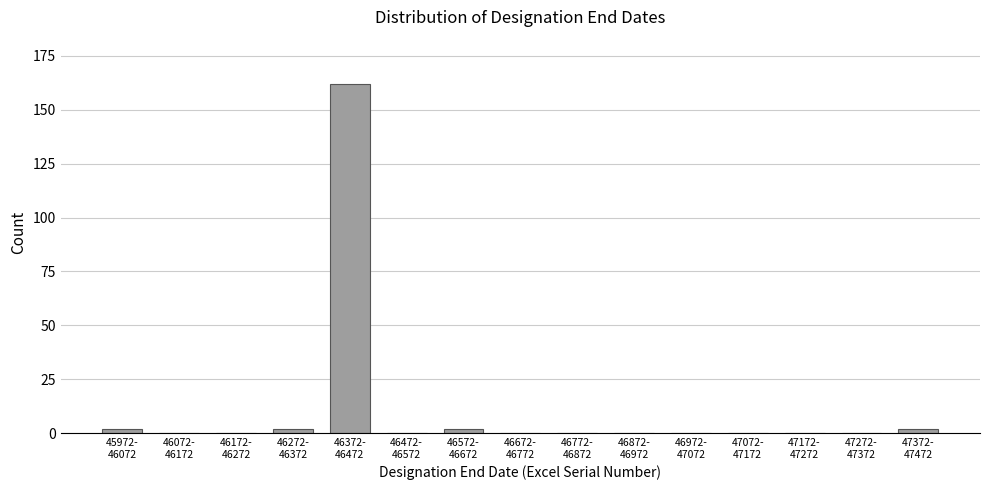

What is the maximum value shown in the chart?

162